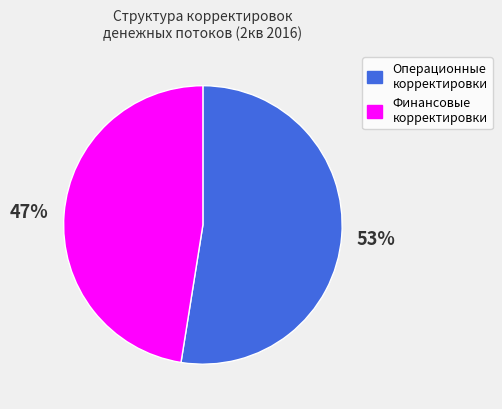

To the nearest percent, what is the average slice percentage?

50%